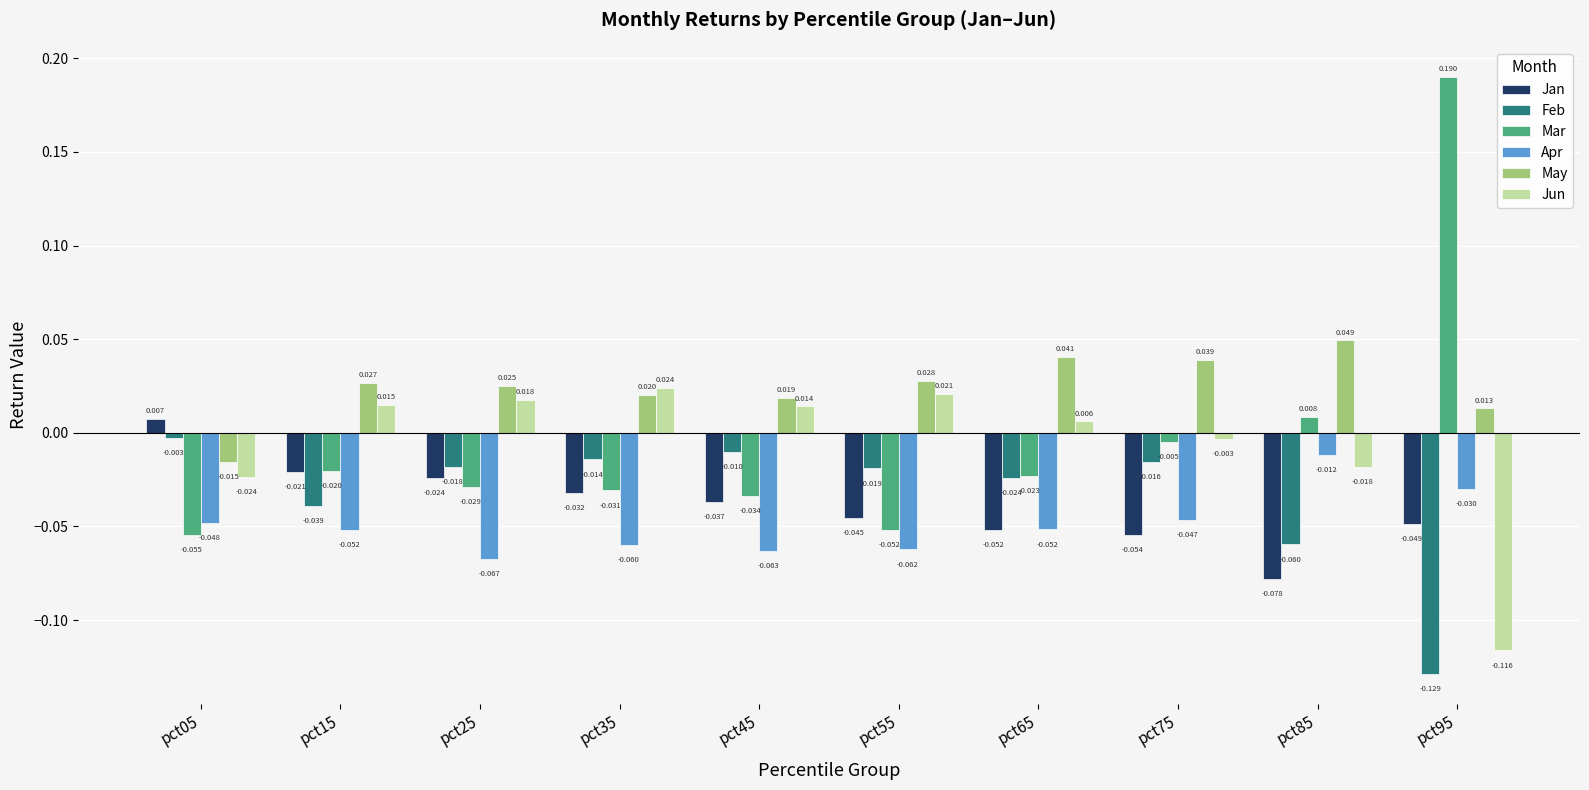

How many bars are there in total?

60